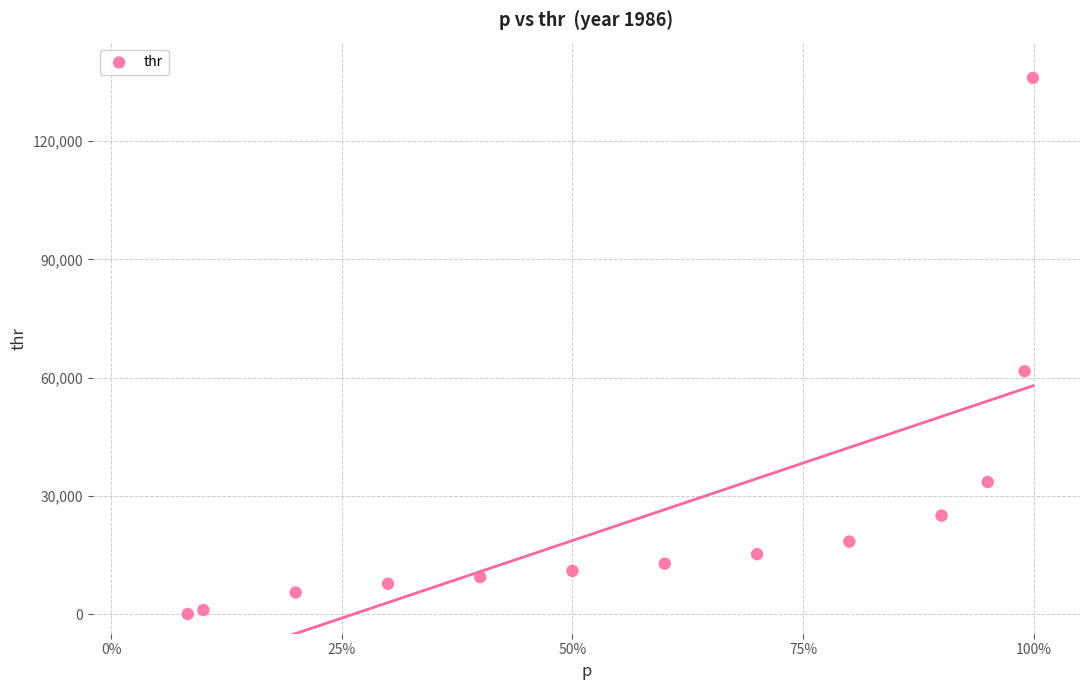

What Y value in the scatter plot is closest to 68023?

61621.6